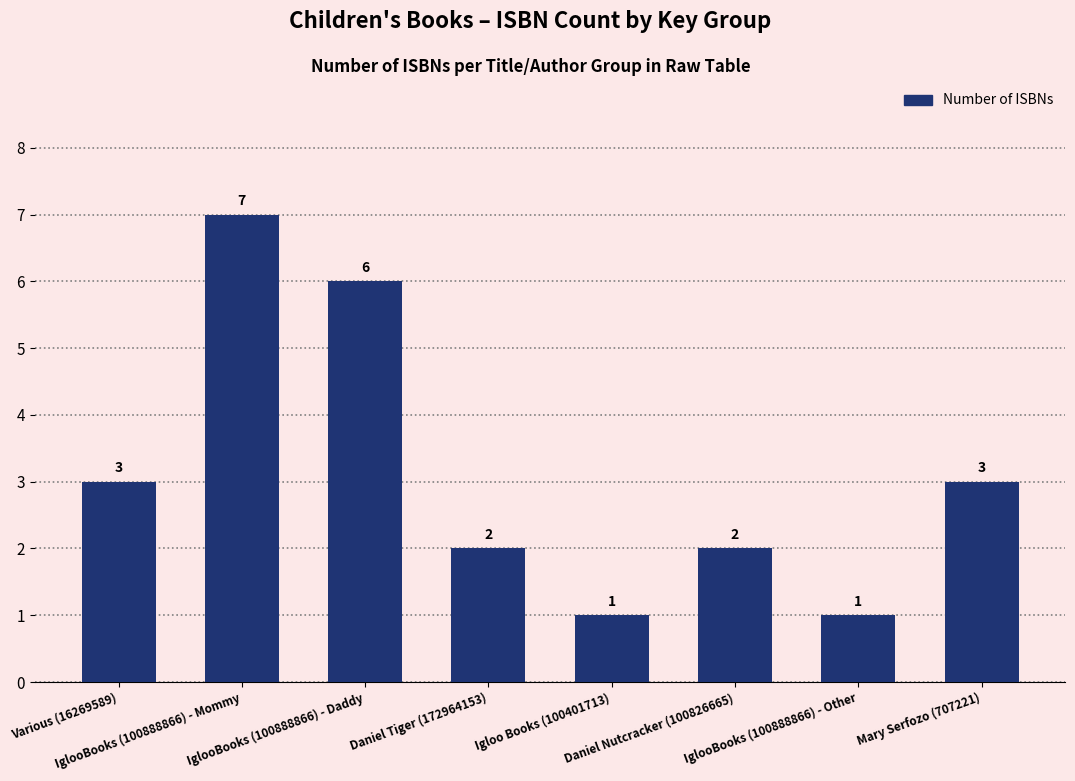

What is the greatest value displayed?

7